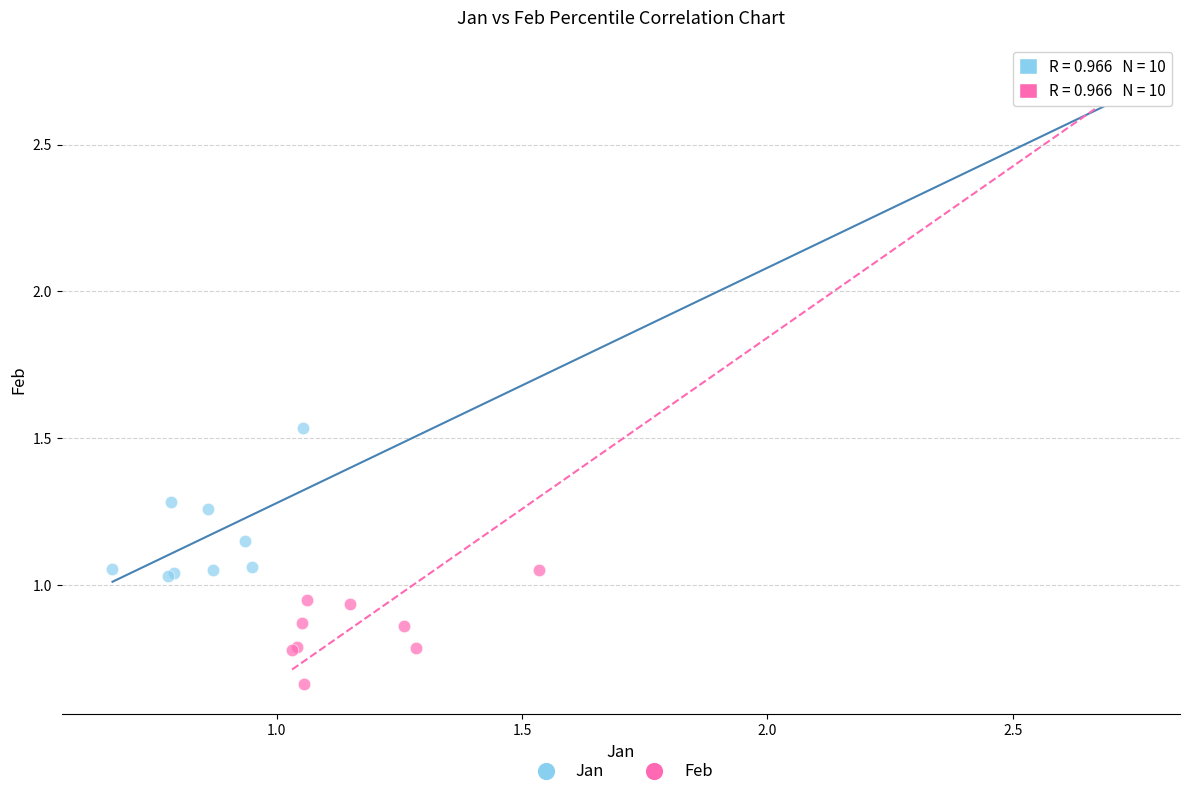

Which series has the largest Y range (max minus min)?

Feb